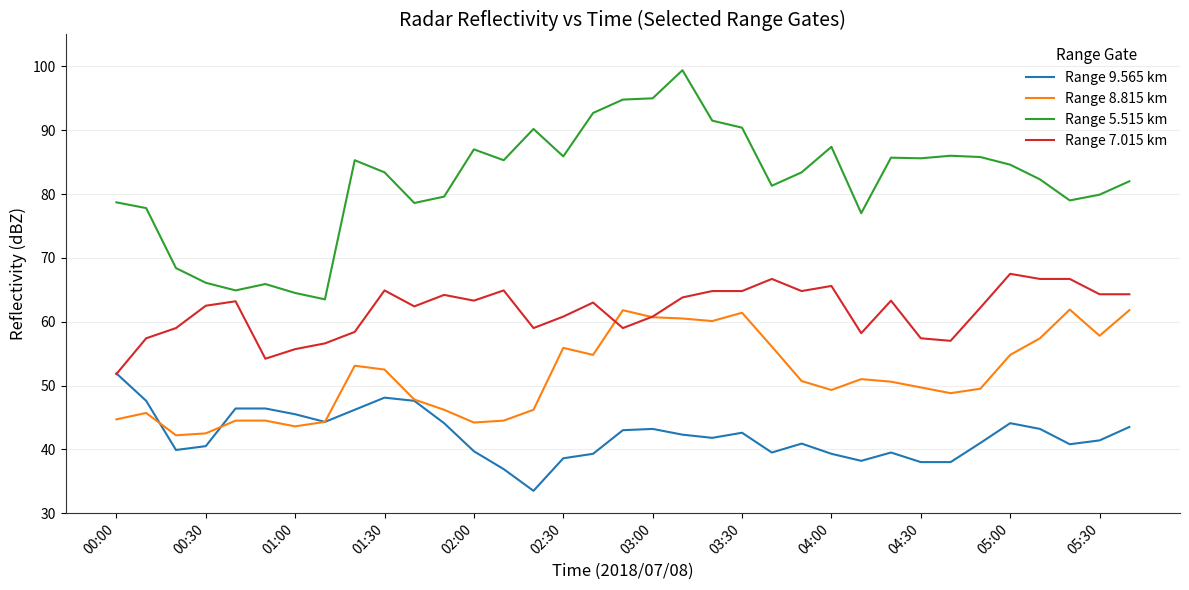

Does the chart have visible grid lines?

Yes